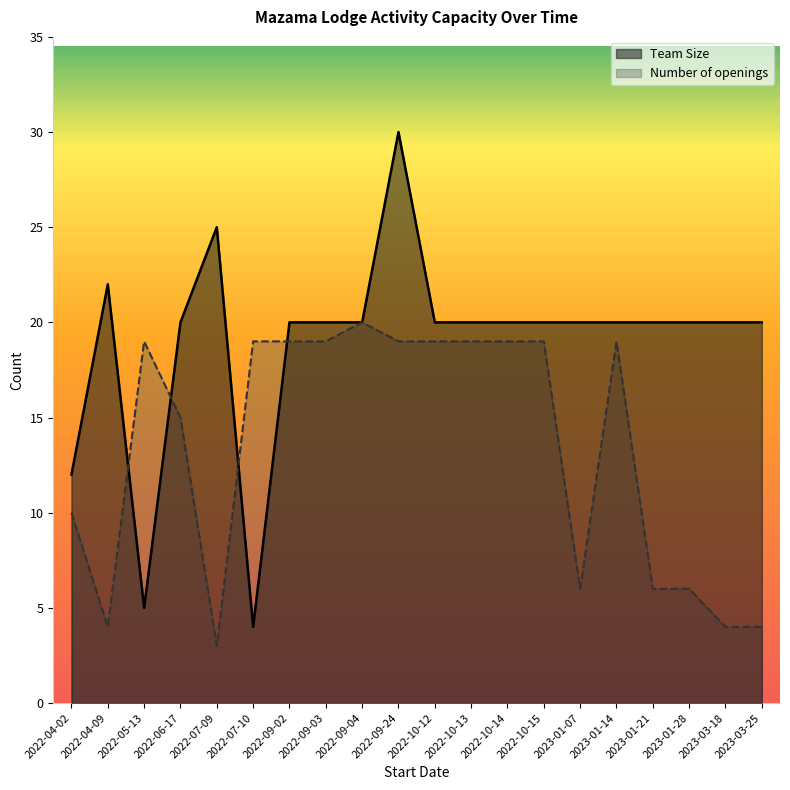

True or false: Number of openings and Team Size intersect in this chart.

True